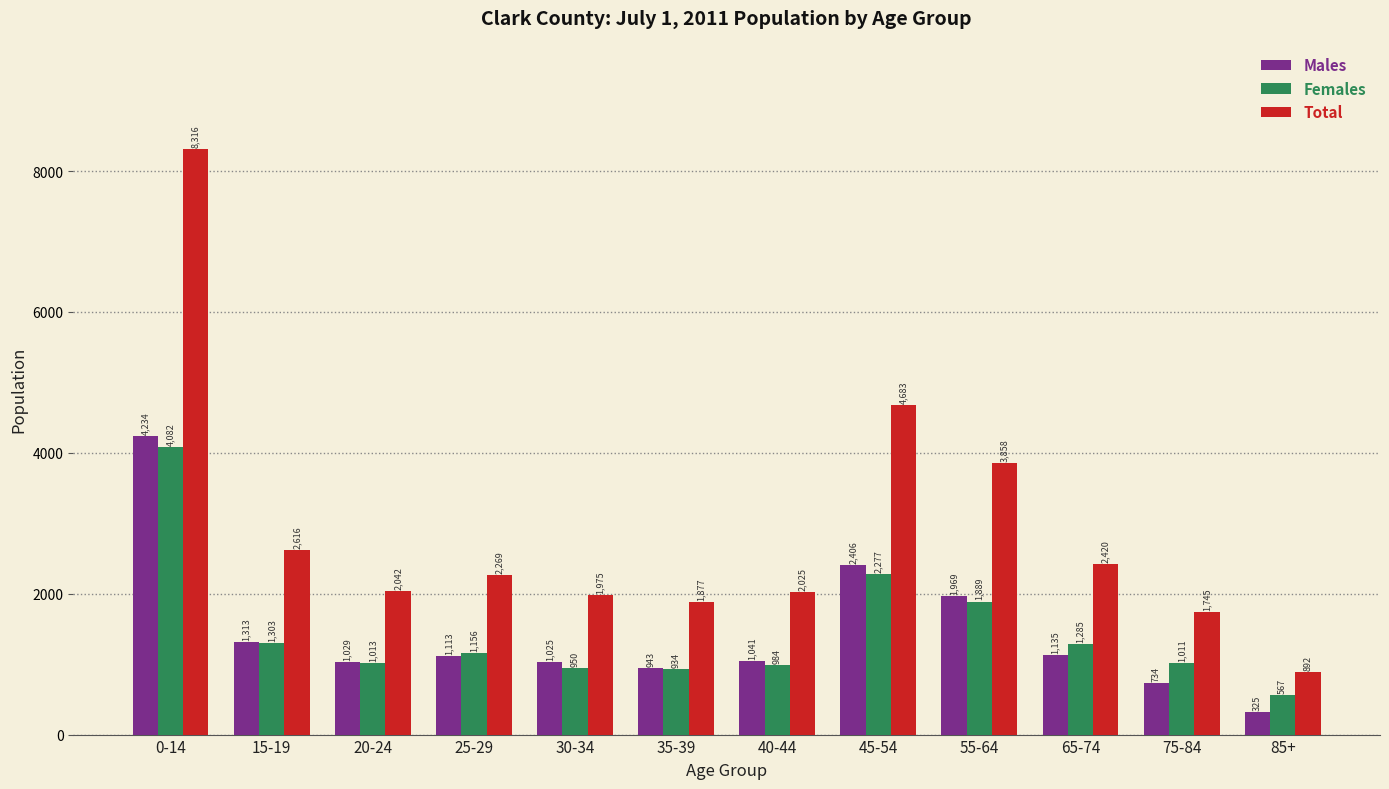

List the labels in order of Males value, largest first.

0-14, 45-54, 55-64, 15-19, 65-74, 25-29, 40-44, 20-24, 30-34, 35-39, 75-84, 85+